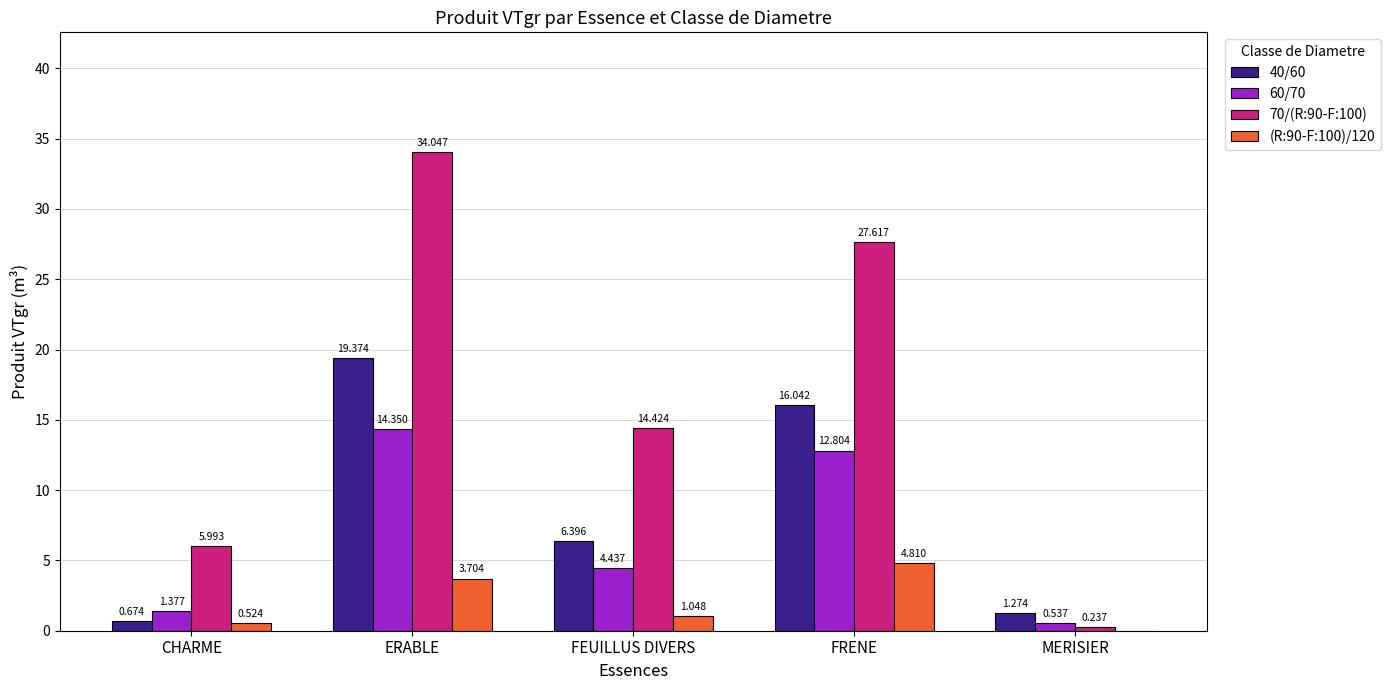

At which label is (R:90-F:100)/120 closest to 2?

FEUILLUS DIVERS